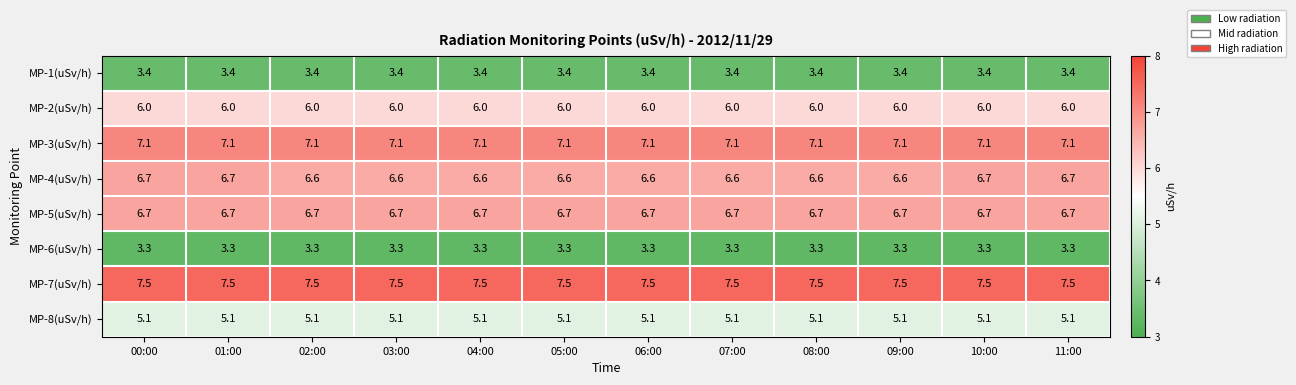

What is the highest value of the MP-5(uSv/h) series?

6.7